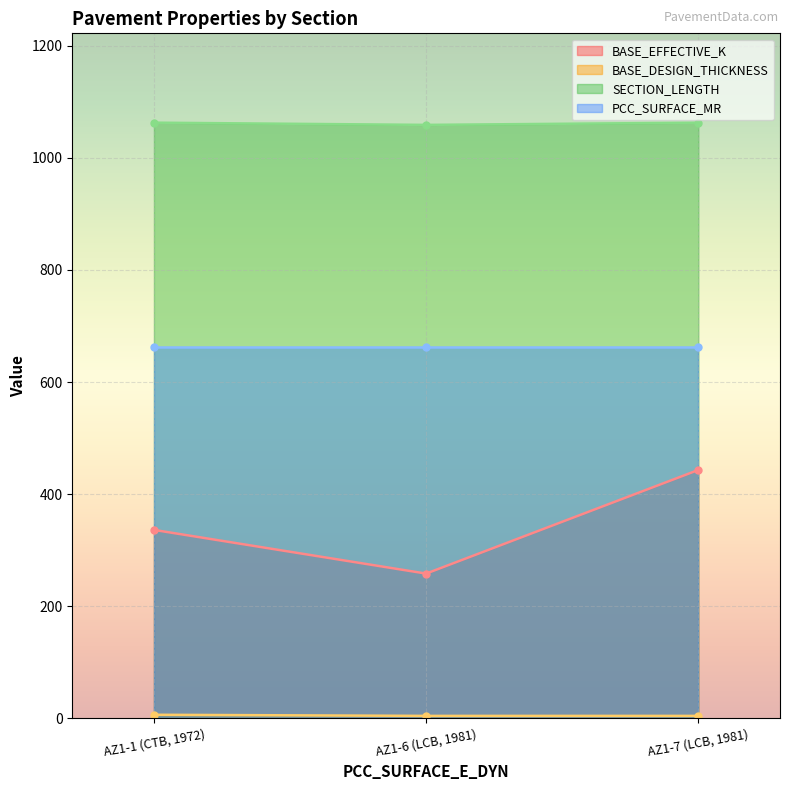

What is the value of the SECTION_LENGTH point at the 2nd from the left?

1059